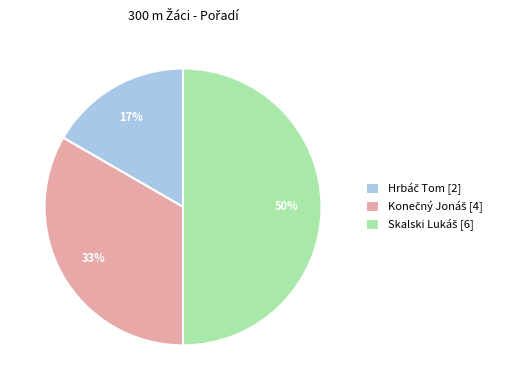

How many slices are in this pie chart?

3